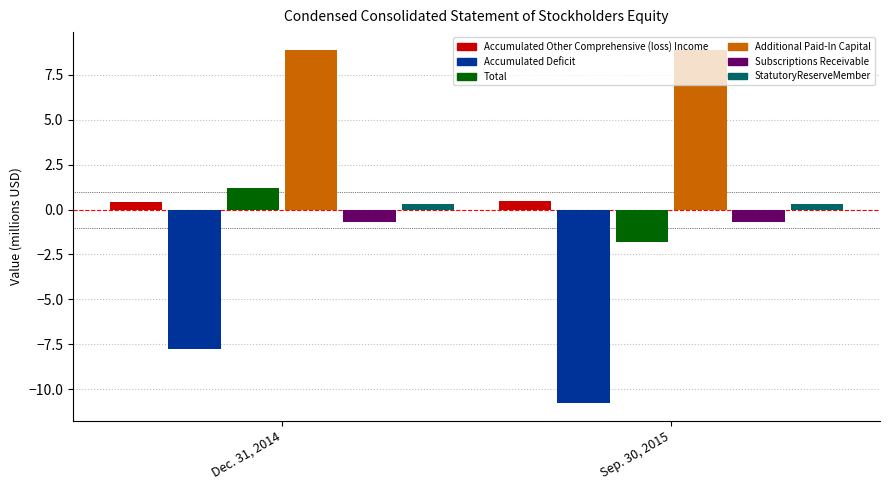

Count the number of categories in the chart.

2